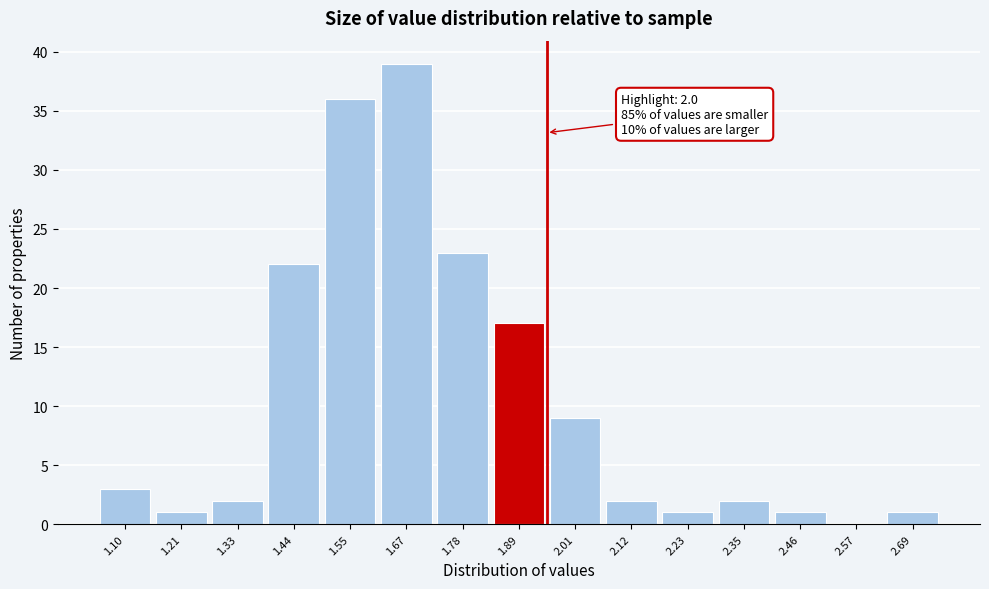

Reading right to left, what are all the values shown in this chart?

2.69=1	2.57=0	2.46=1	2.35=2	2.23=1	2.12=2	2.01=9	1.89=17	1.78=23	1.67=39	1.55=36	1.44=22	1.33=2	1.21=1	1.10=3